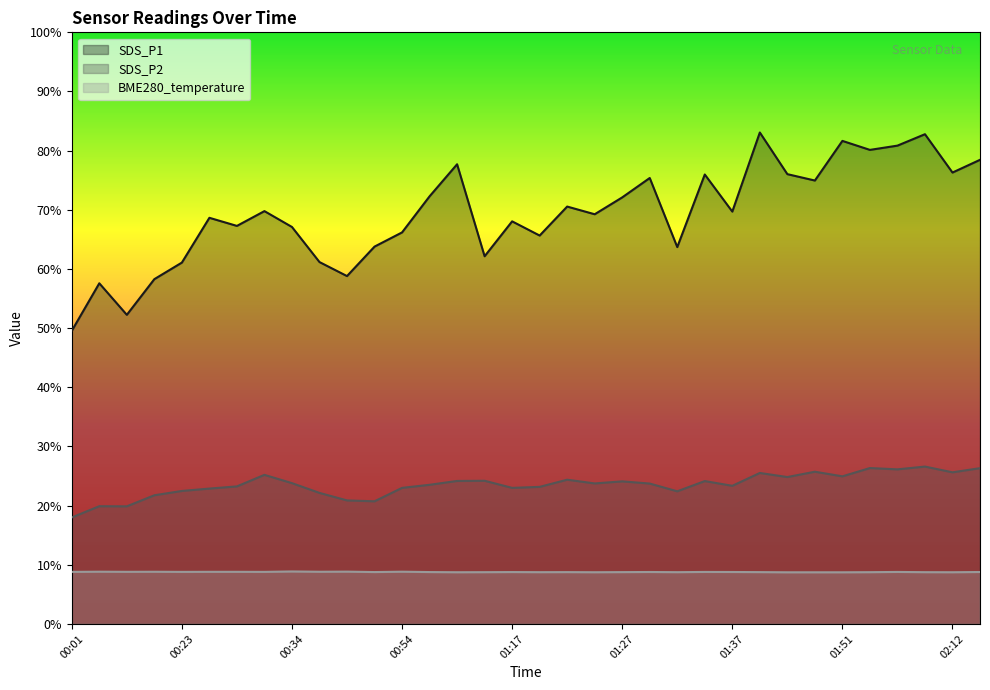

Is it true that SDS_P2 equals 30.2 at 00:17?

False